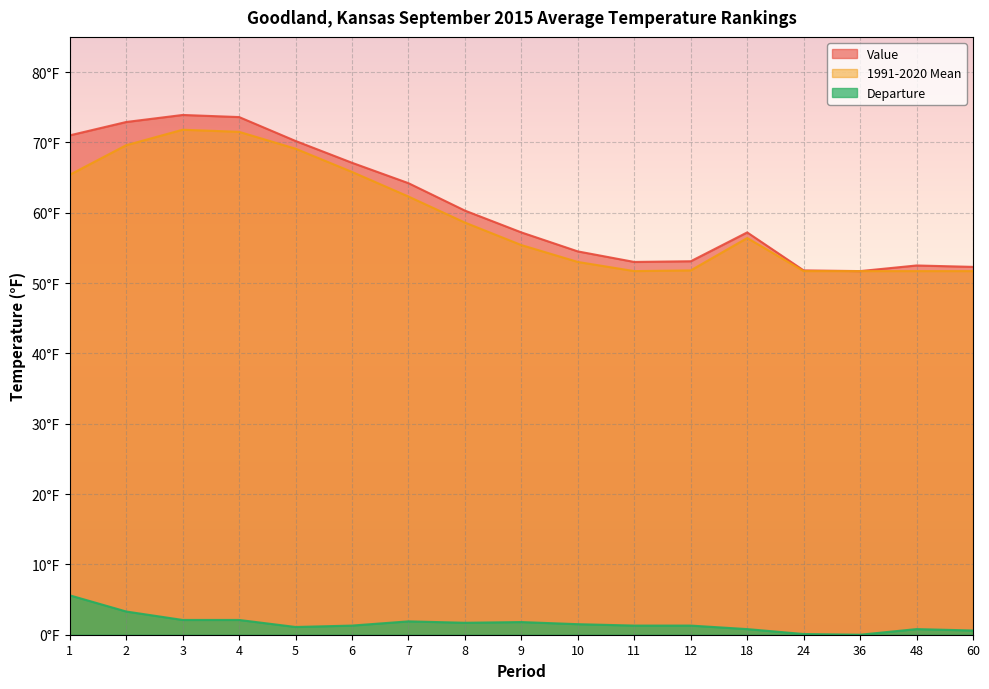

Is it true that 1991-2020 Mean equals 69.6 at 2?

True